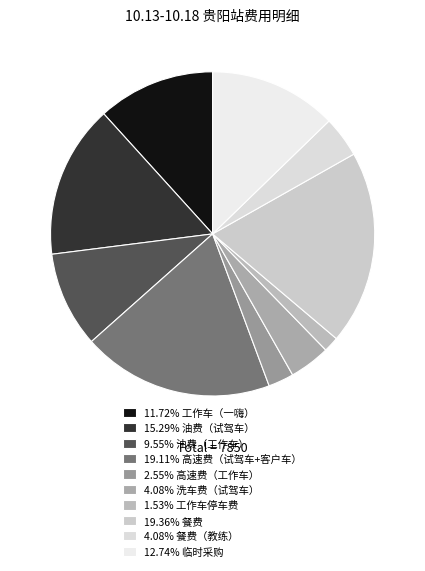

To the nearest percent, what is the difference between the largest and smallest slice percentages?

18%